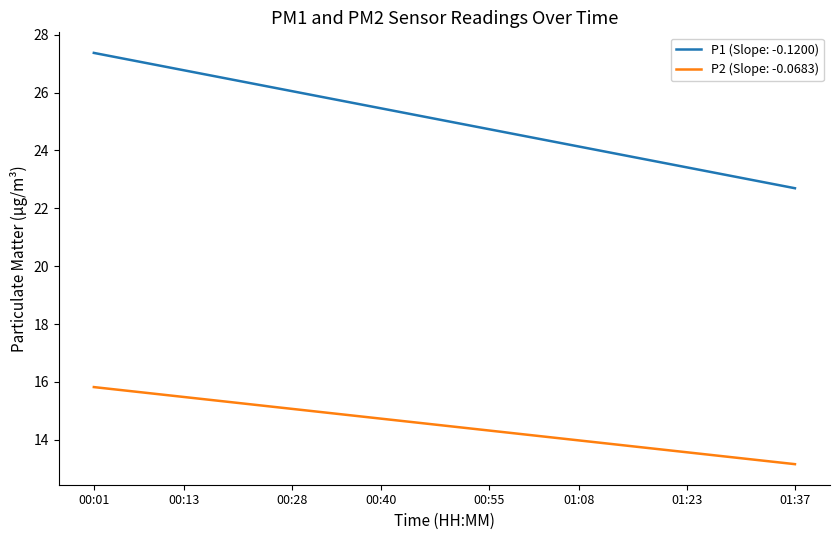

Does the chart have visible grid lines?

No